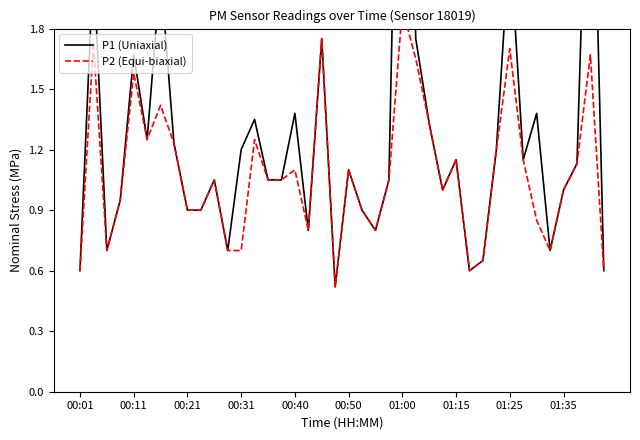

Which series has the largest total across all categories?

P1 (Uniaxial)